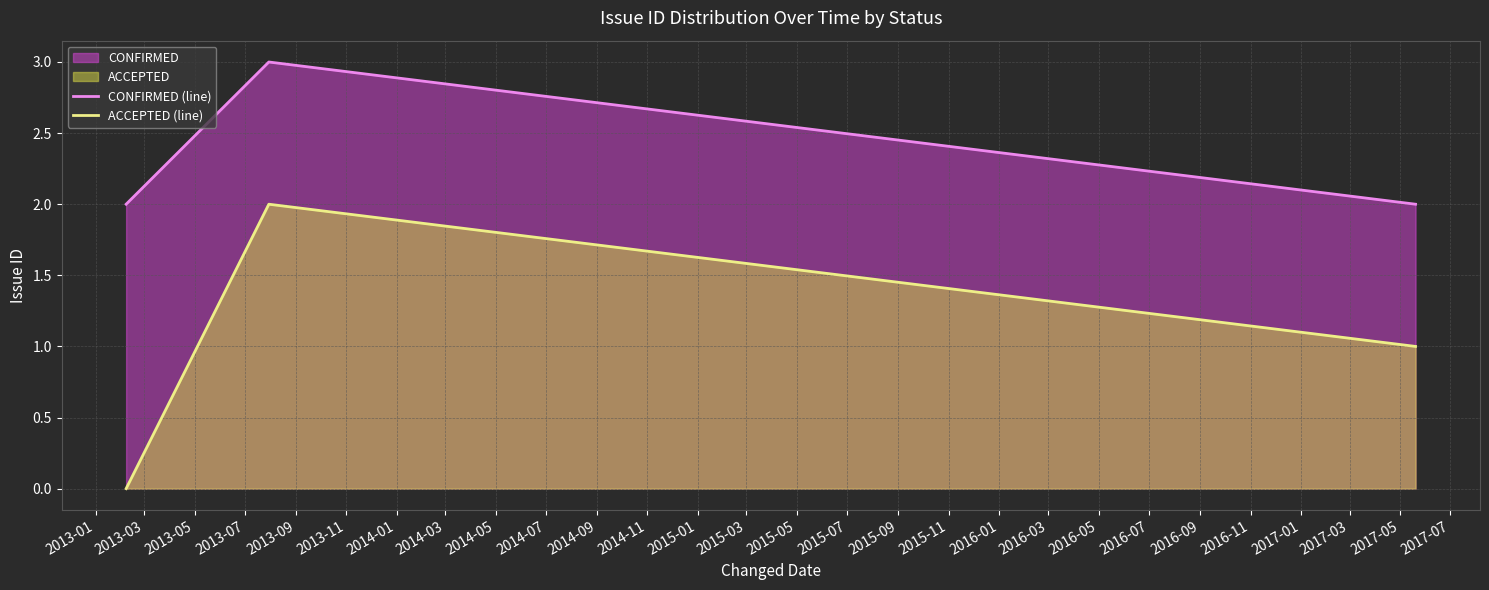

Which series has the largest total across all categories?

CONFIRMED (line)